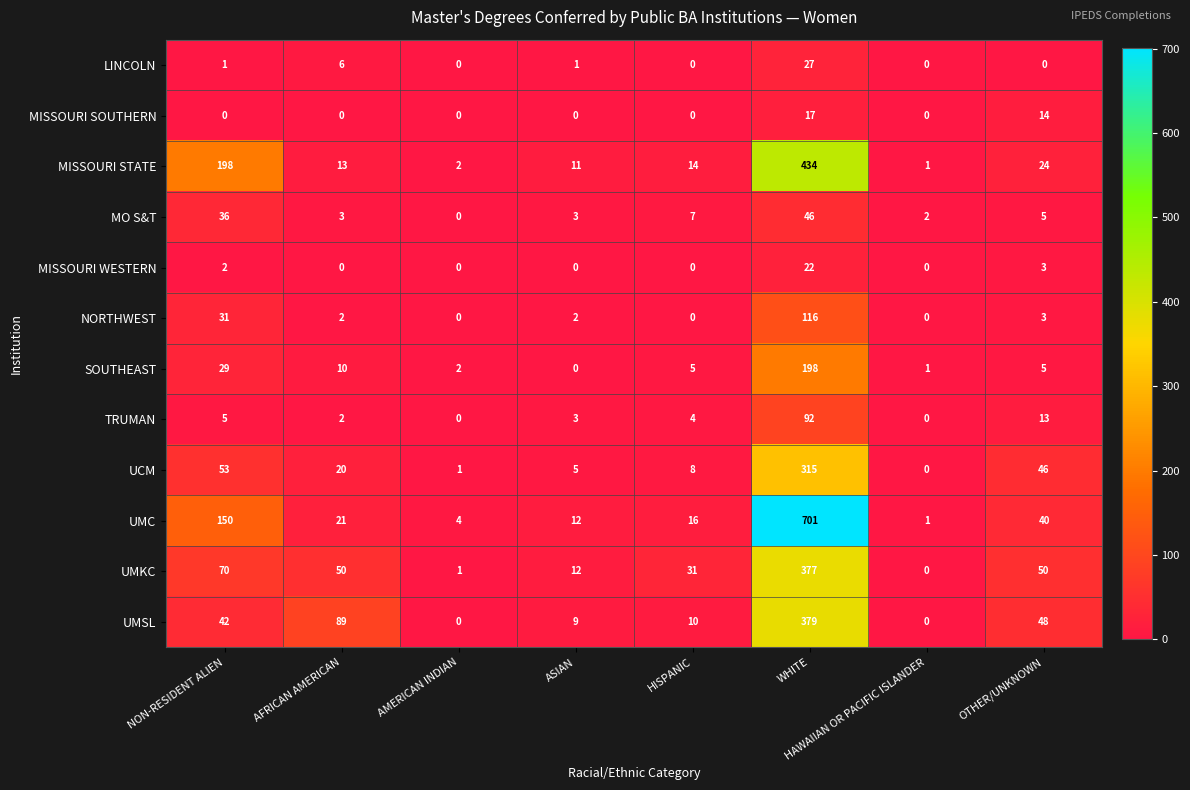

What is the sum of all MISSOURI STATE values?

697